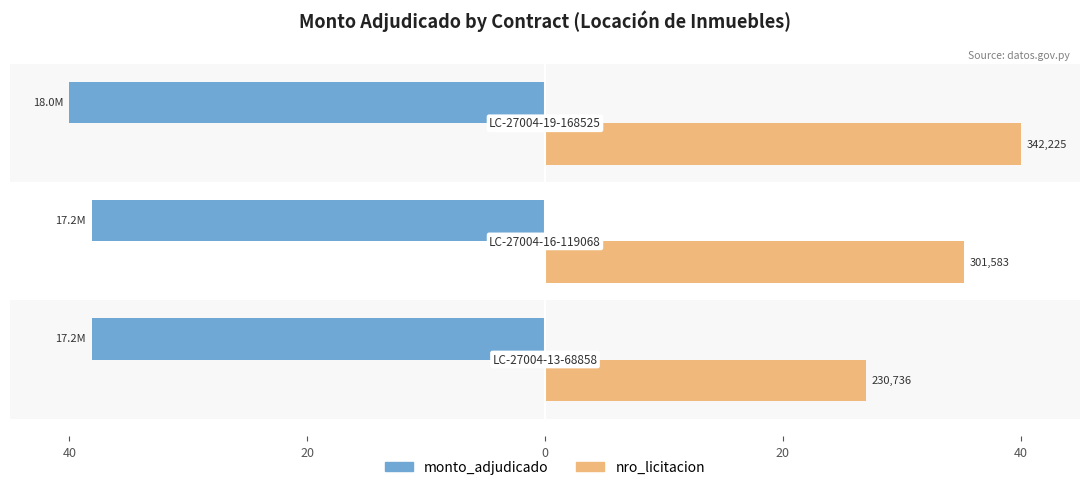

What are all the series names shown in the legend?

monto_adjudicado, nro_licitacion